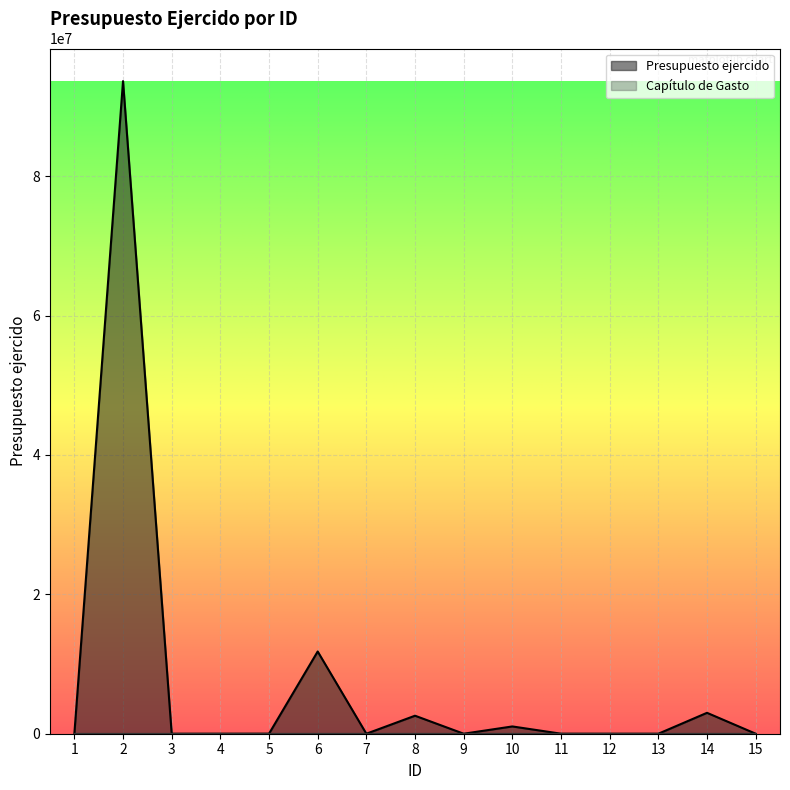

Is it true that Presupuesto ejercido equals 7680.0 at 5?

True